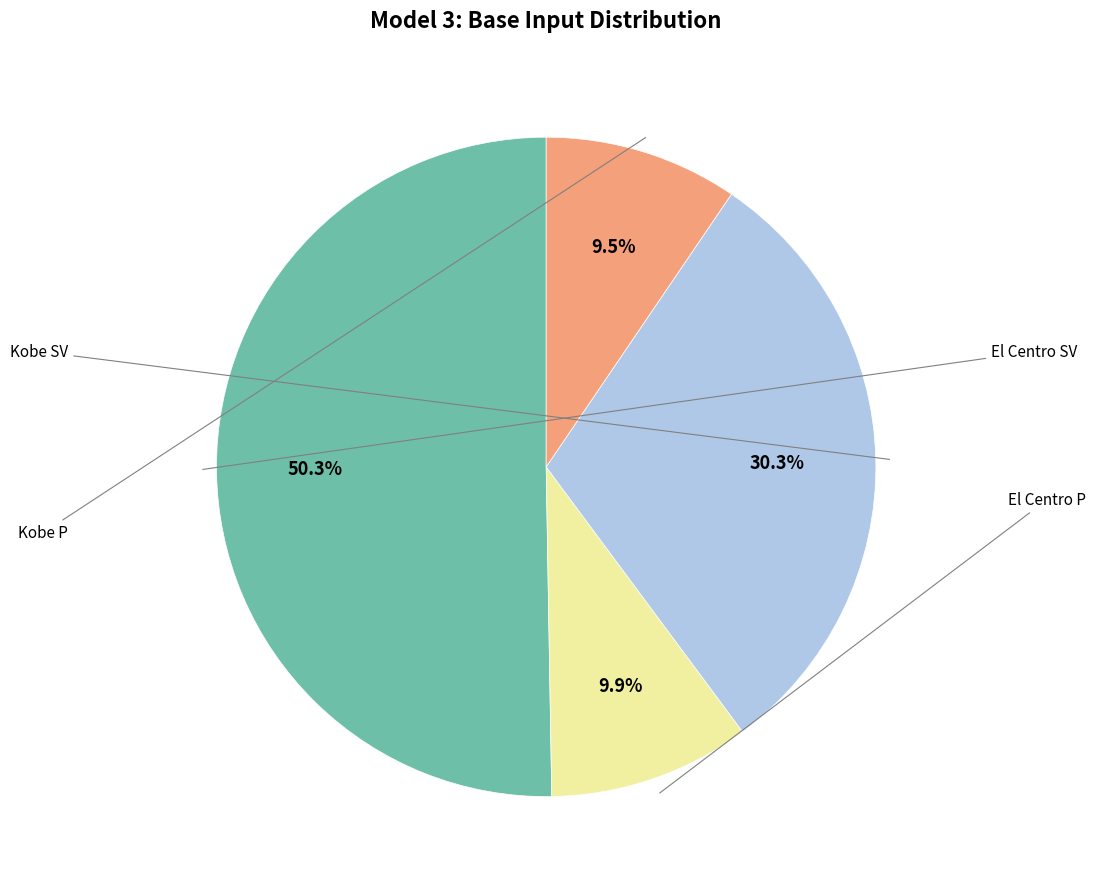

Does any single category account for the majority?

Yes